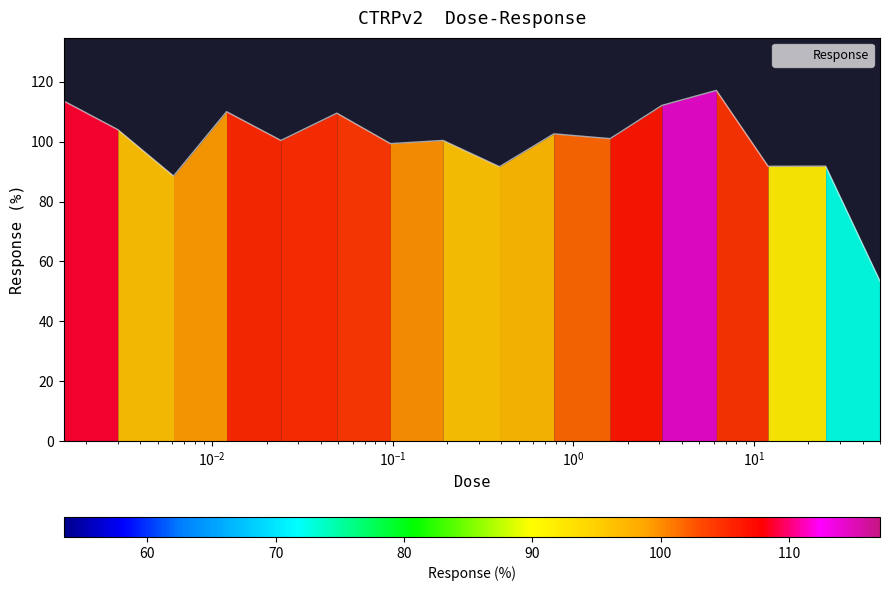

What is the smallest value displayed?

53.5